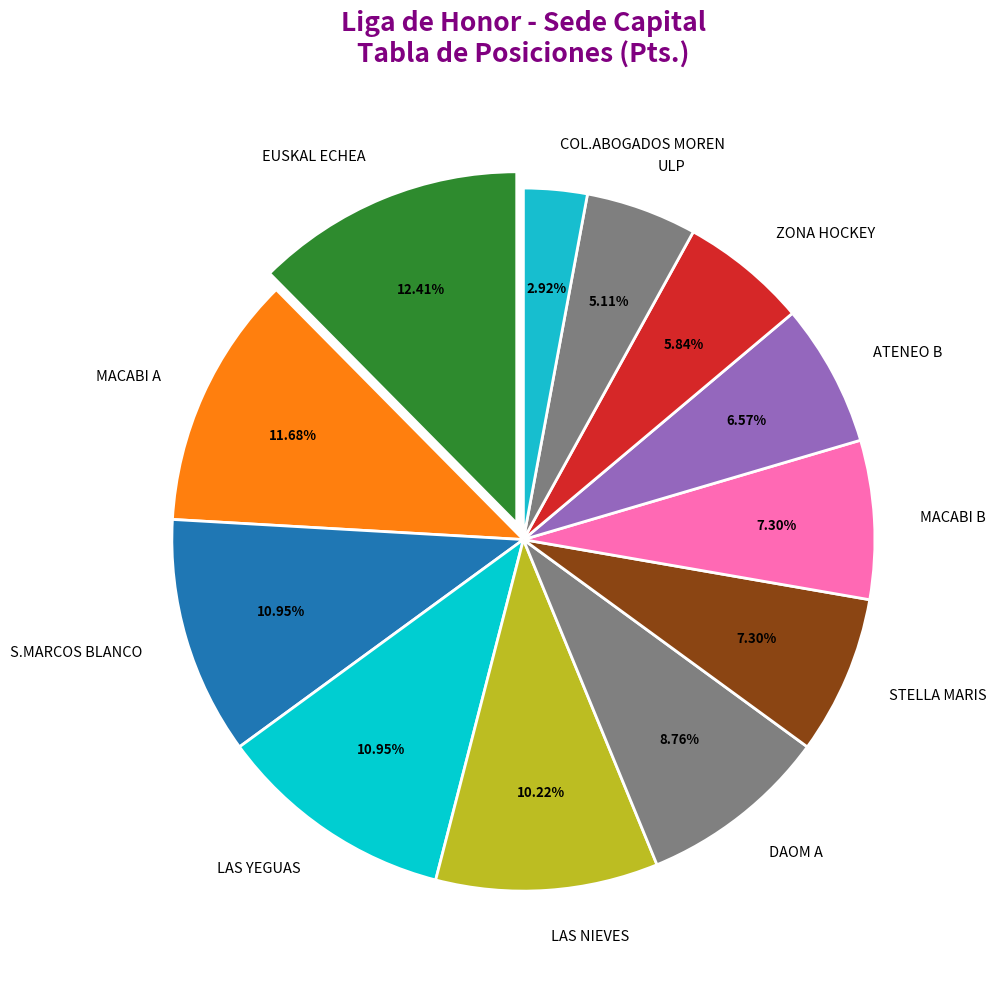

To the nearest percent, what is the average slice percentage?

8%